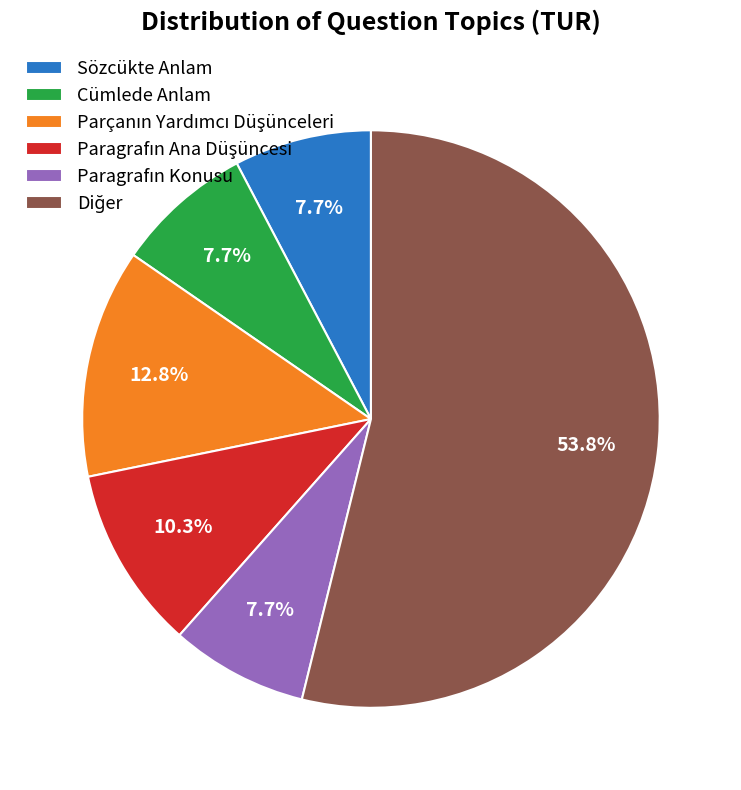

Is Cümlede Anlam the majority of the pie?

No